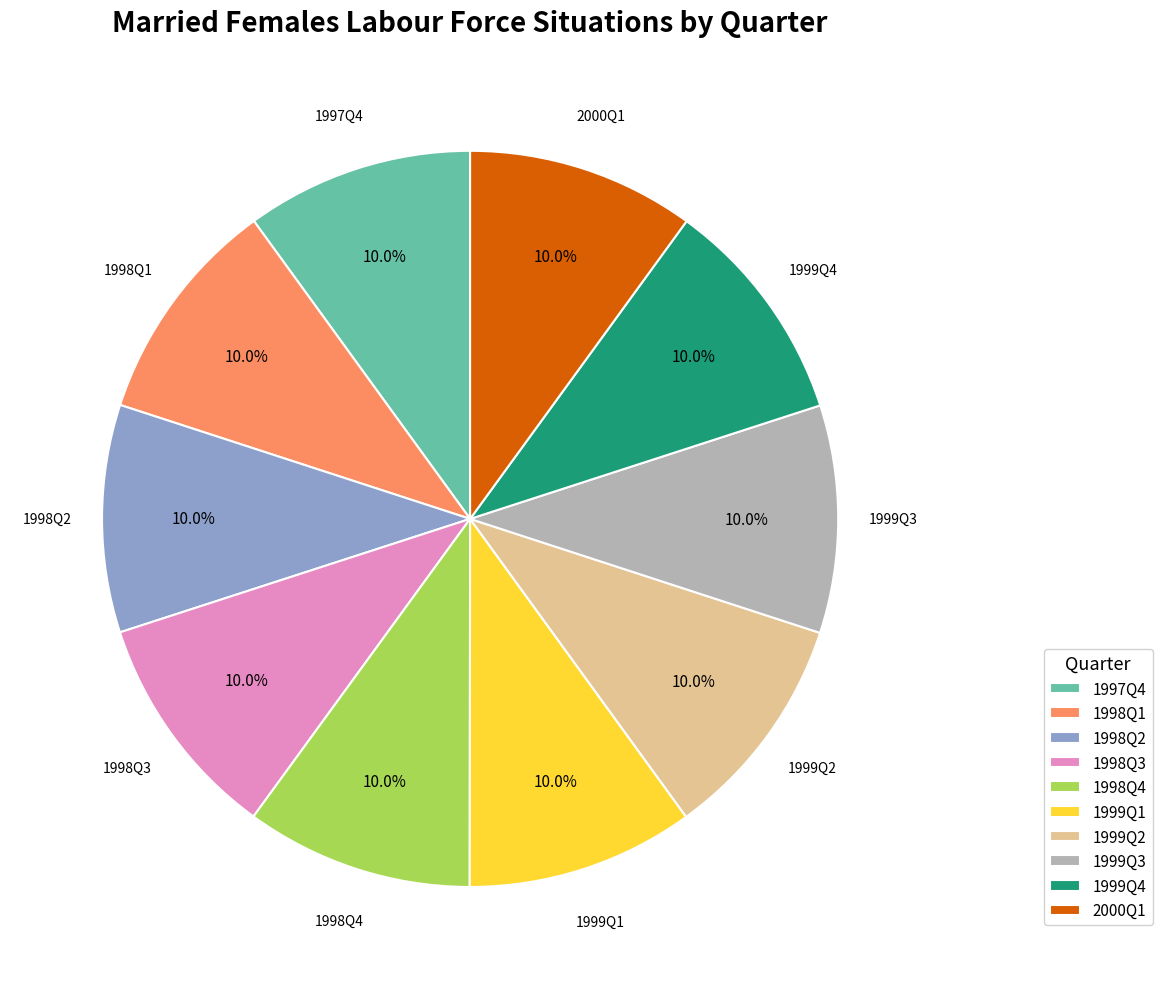

The 1999Q3 slice represents 24% of the pie. True or false?

False